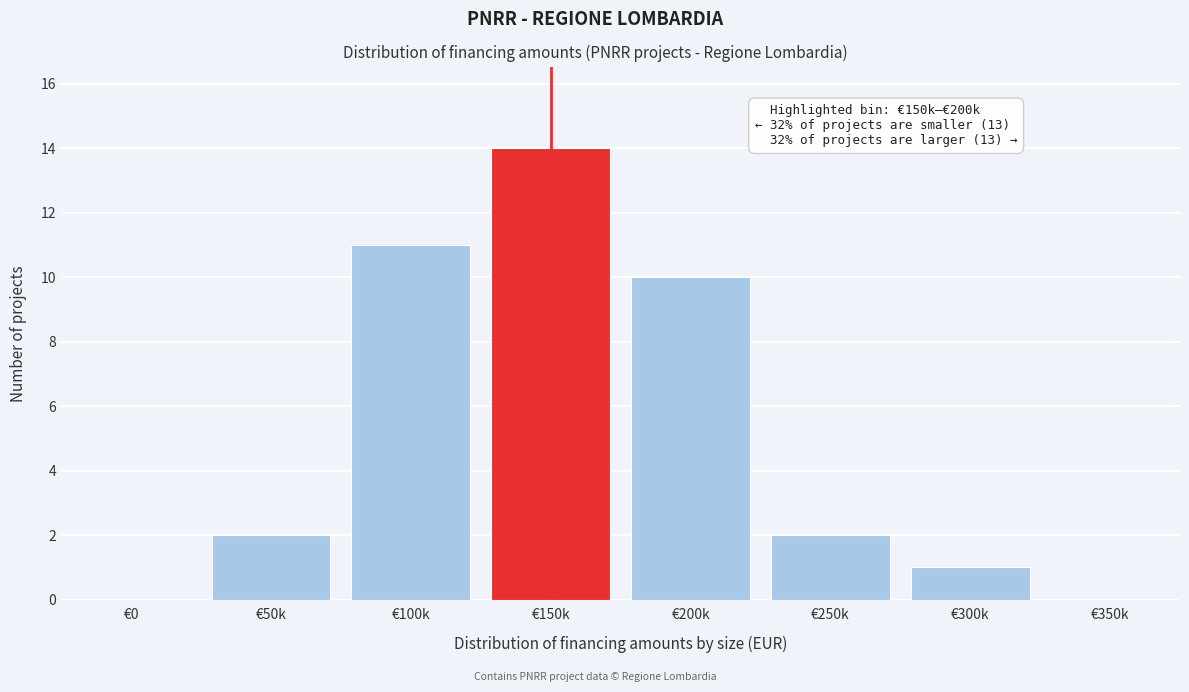

Reading right to left, transcribe all the data shown in this chart.

€350k=0	€300k=1	€250k=2	€200k=10	€150k=14	€100k=11	€50k=2	€0=0